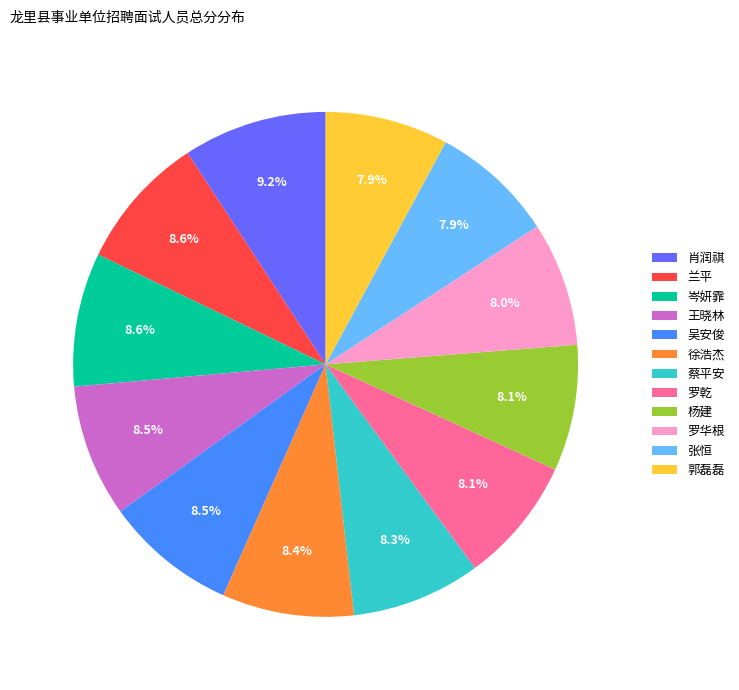

Which slice is the largest?

肖润祺